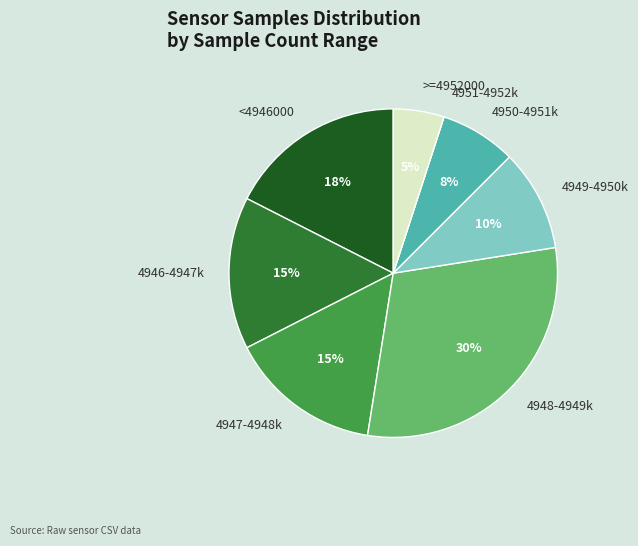

To the nearest percent, what percentage of the pie is 4949-4950k?

10%